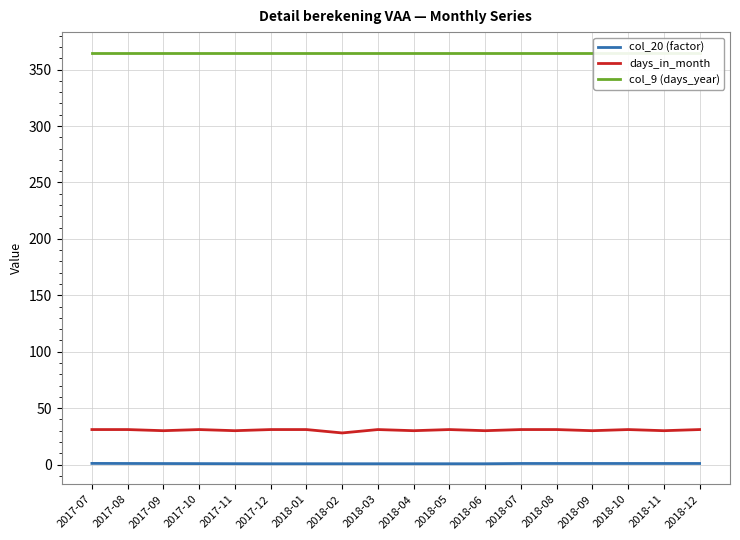

Reading right to left, what are all the values shown in this chart?

col_20 (factor): 0.9	0.9	0.9	0.9	0.9	0.9	0.7	0.7	0.7	0.7	0.7	0.7	0.7	0.8	0.8	0.9	0.9	1.0
days_in_month: 31.0	30.0	31.0	30.0	31.0	31.0	30.0	31.0	30.0	31.0	28.0	31.0	31.0	30.0	31.0	30.0	31.0	31.0
col_9 (days_year): 365.0	365.0	365.0	365.0	365.0	365.0	365.0	365.0	365.0	365.0	365.0	365.0	365.0	365.0	365.0	365.0	365.0	365.0